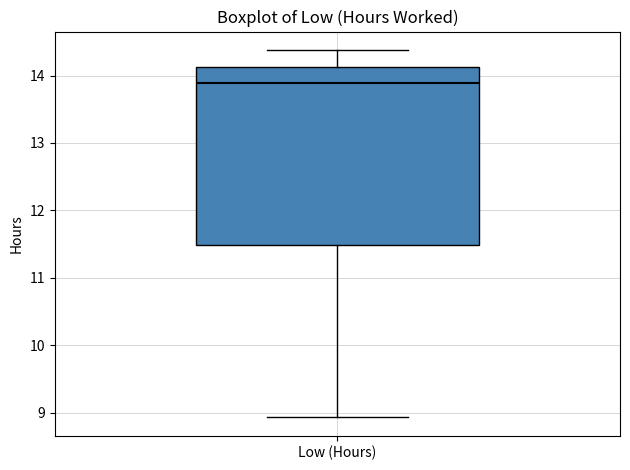

Read this box plot against the y-axis: the position of the median line, the range covered by the box, and the ends of both whiskers. The values are not printed on the chart, so give them approximately, as read against the axis.

median 13.9, box 11.5 to 14.1, whiskers 8.9 to 14.4